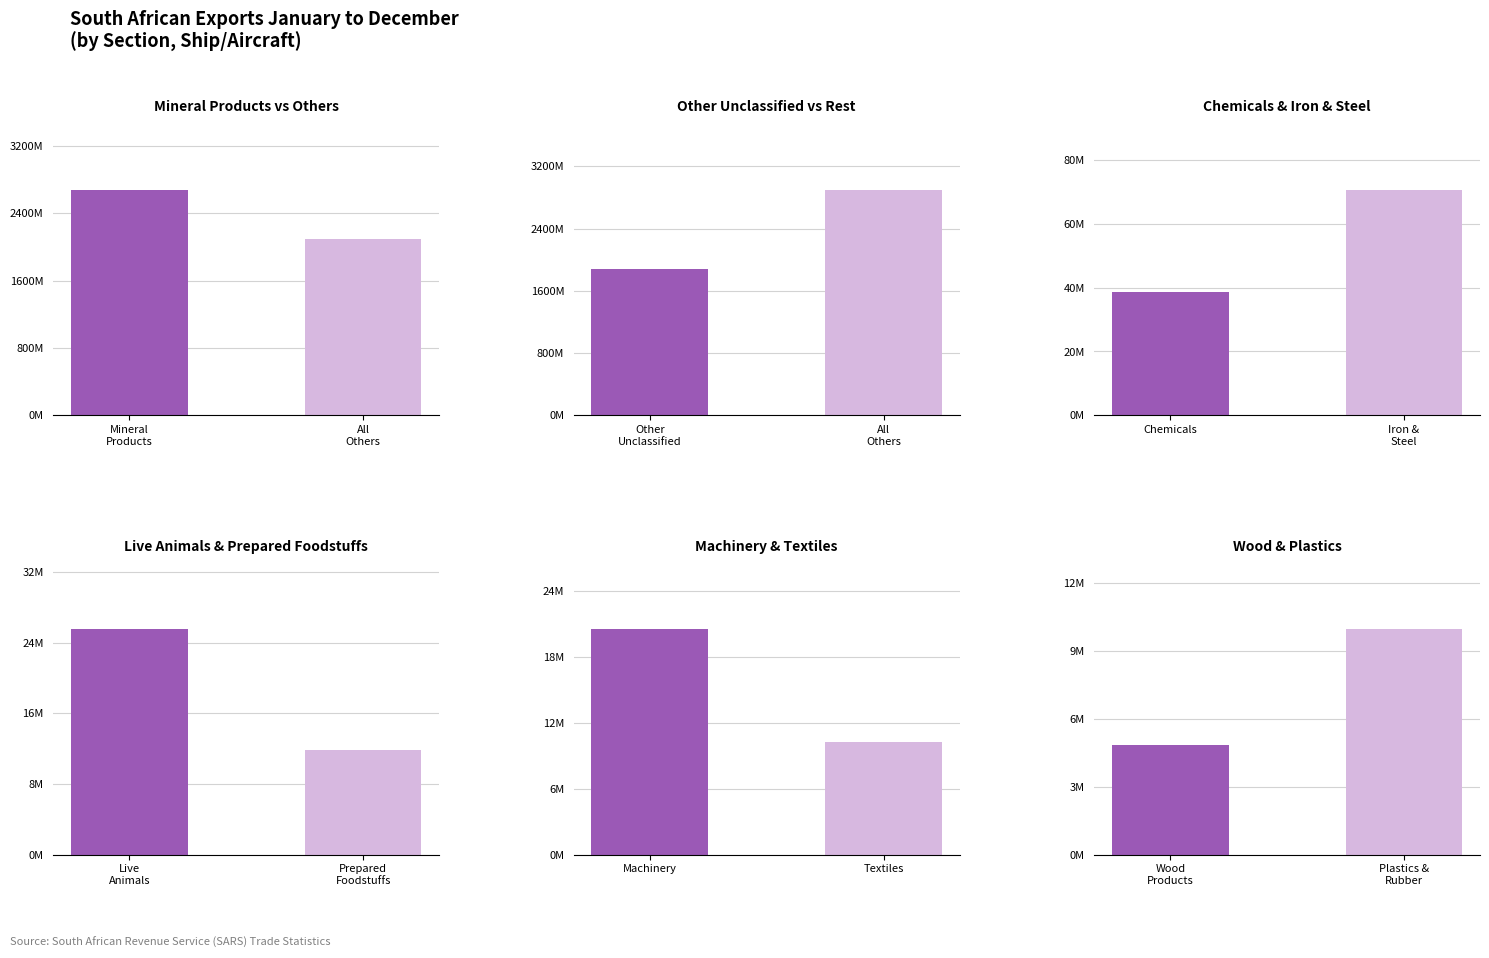

At which label is the value closest to 1338058064?

Other unclassified goods